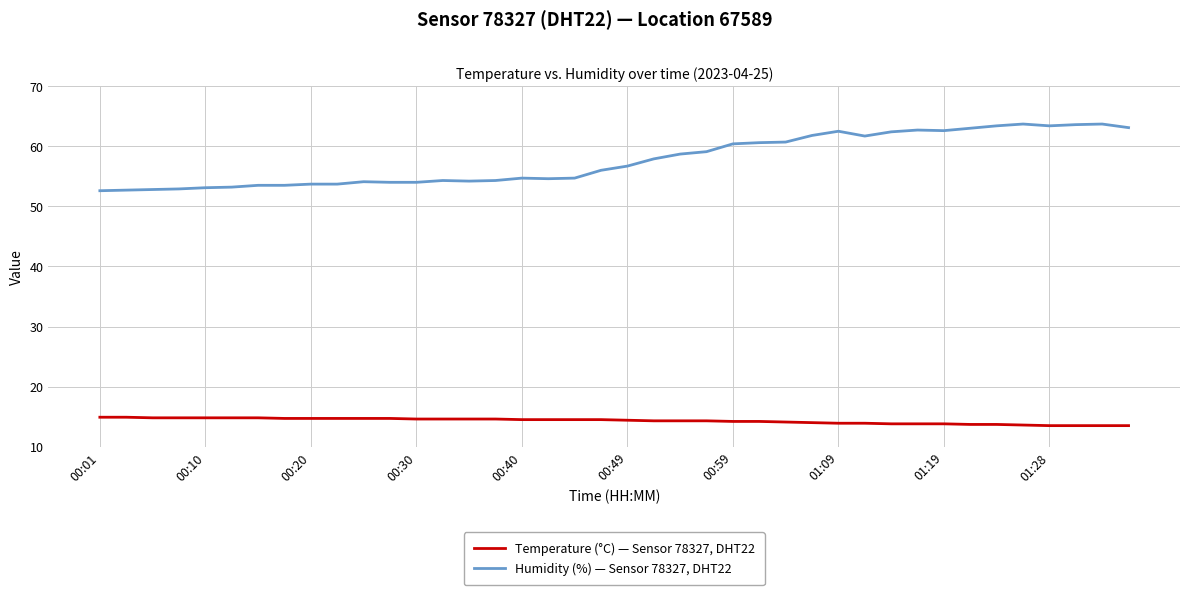

What is the smallest value displayed?

13.5